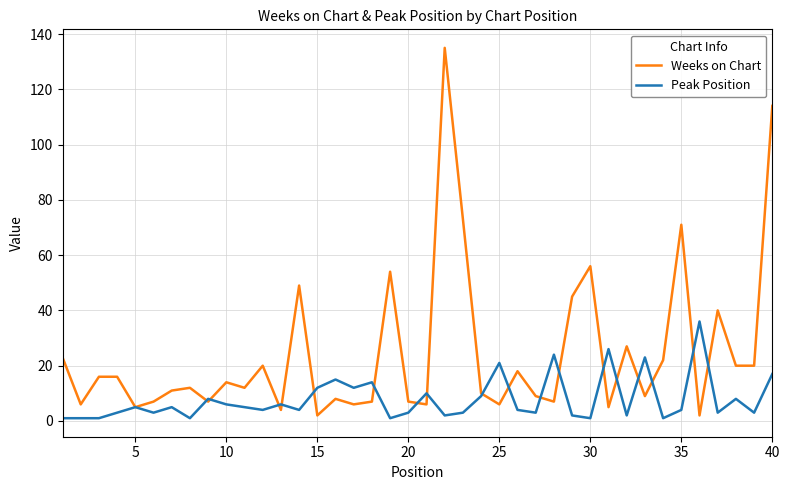

Which series has the largest range (max minus min)?

Weeks on Chart